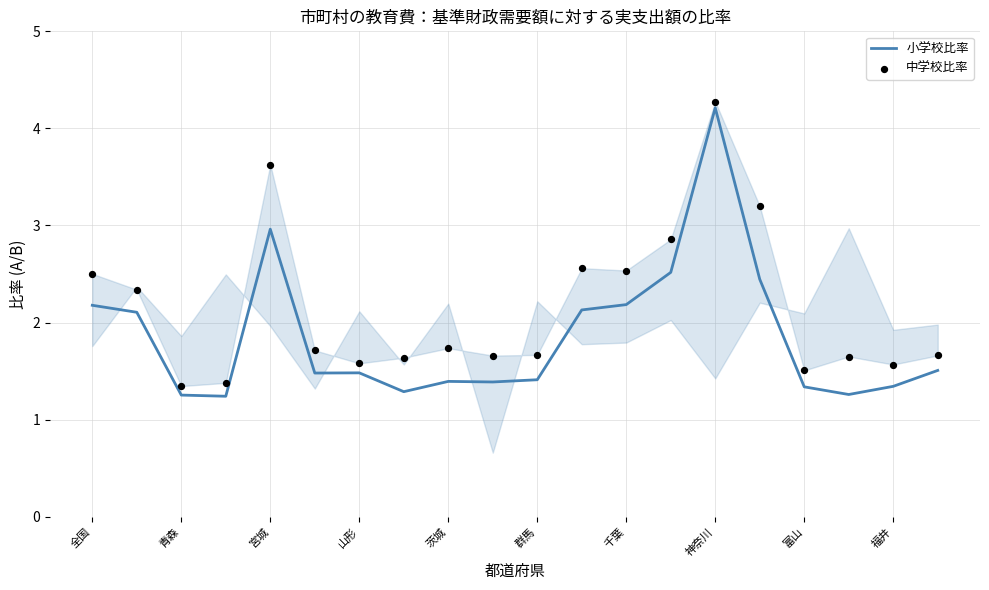

At how many categories does at least one series exceed 3?

3